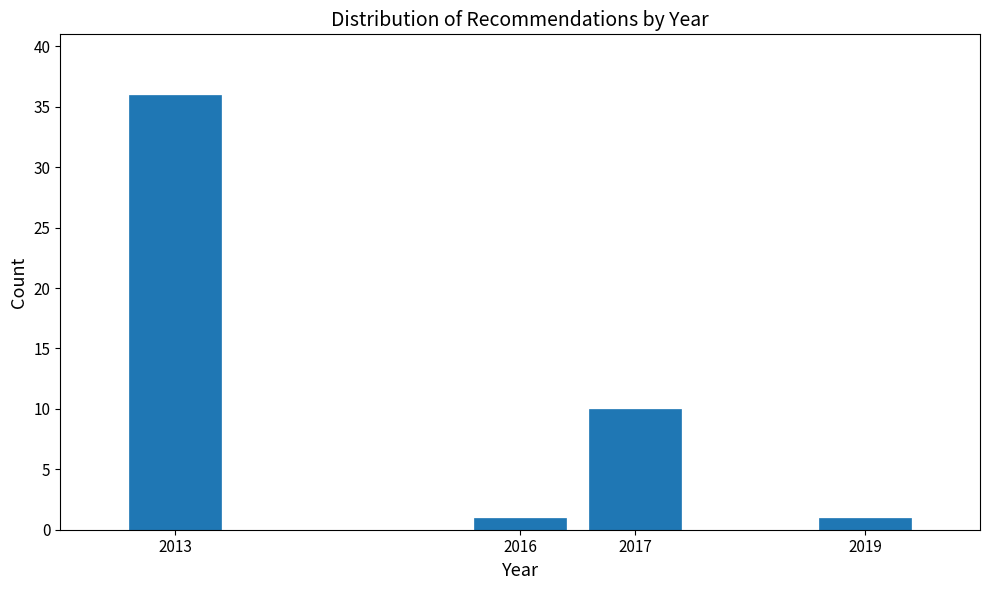

Reading left to right, extract all data points from this chart.

36	1	10	1